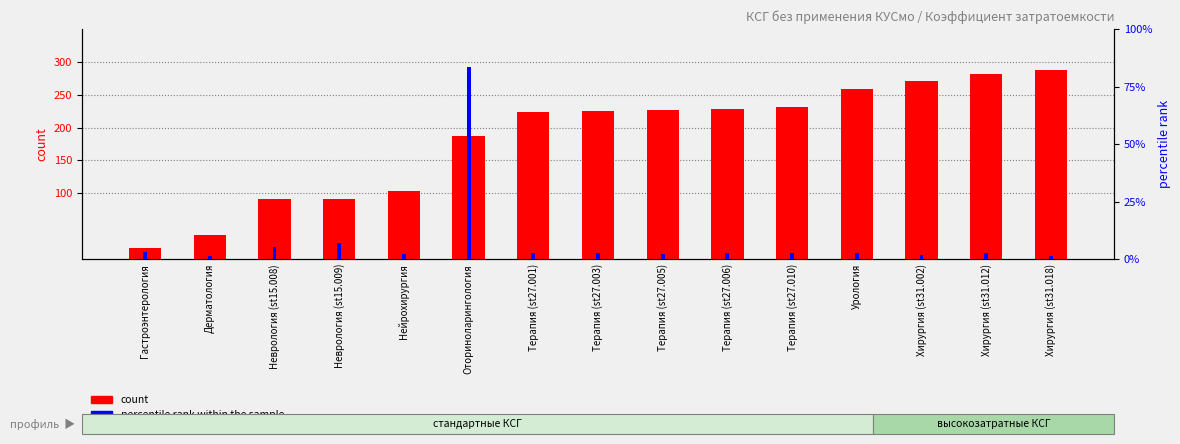

Which series has the largest range (max minus min)?

count